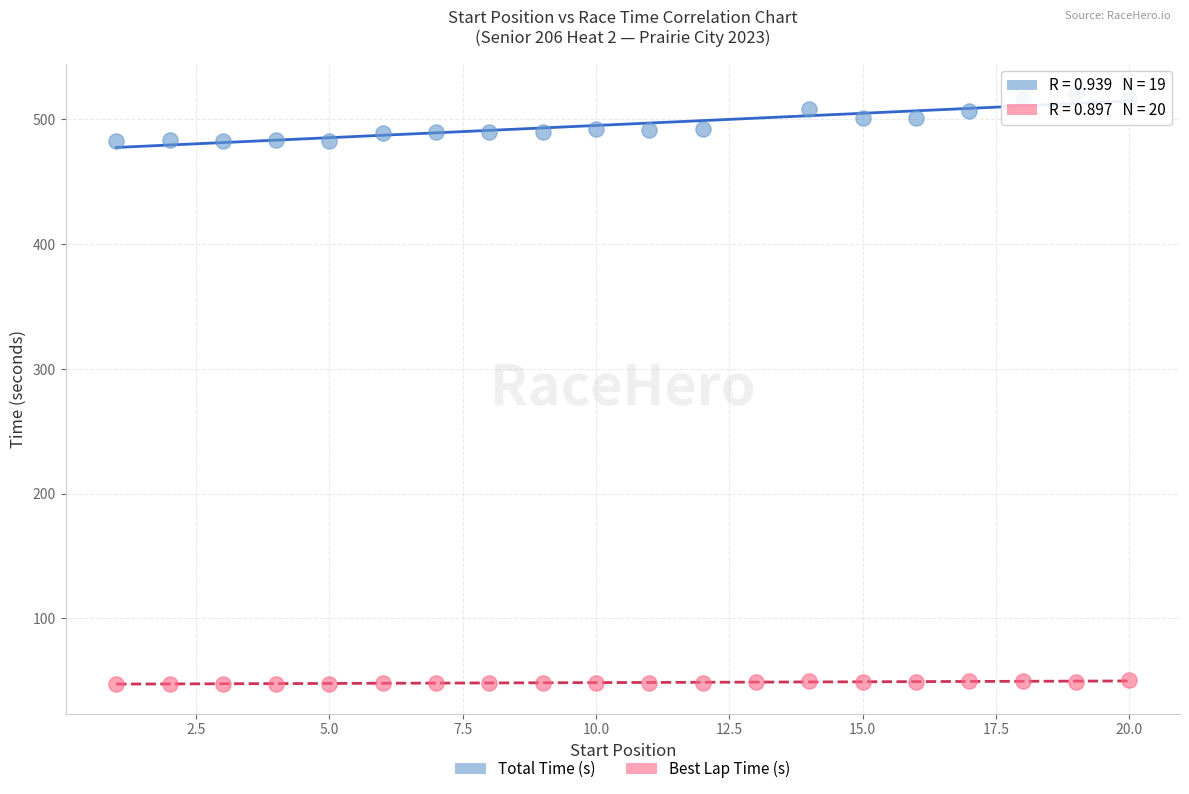

Which series contains the highest Y value?

Total Time (s)